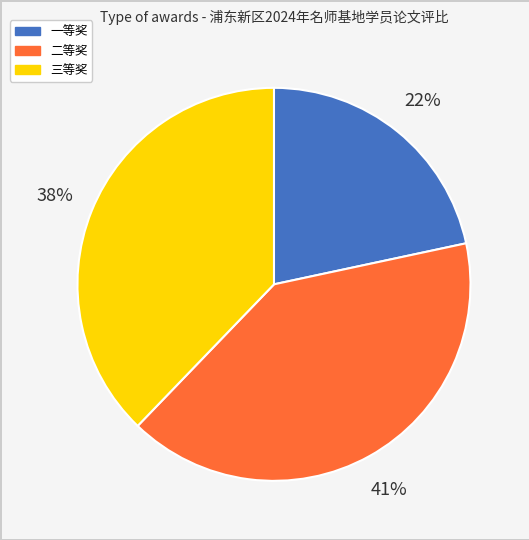

Is there a majority slice in this chart?

No